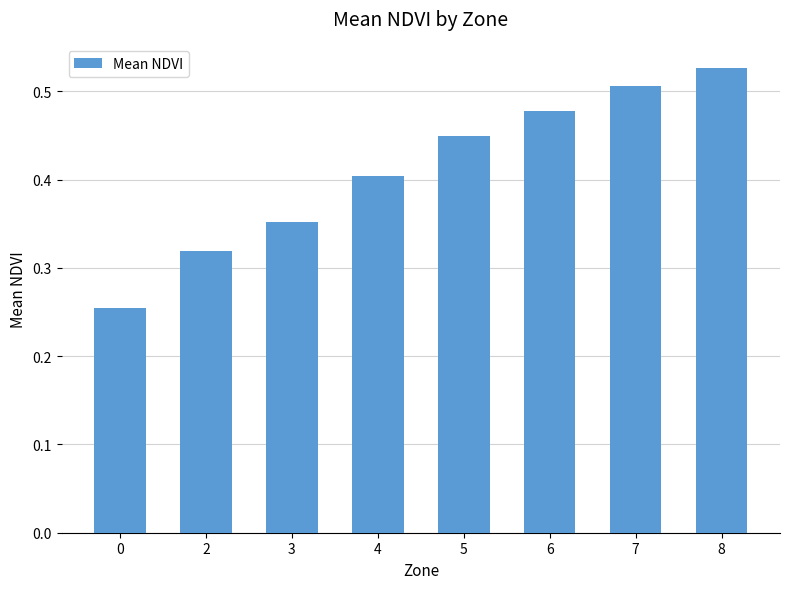

Is it true that the value at 2 is 0.1?

False